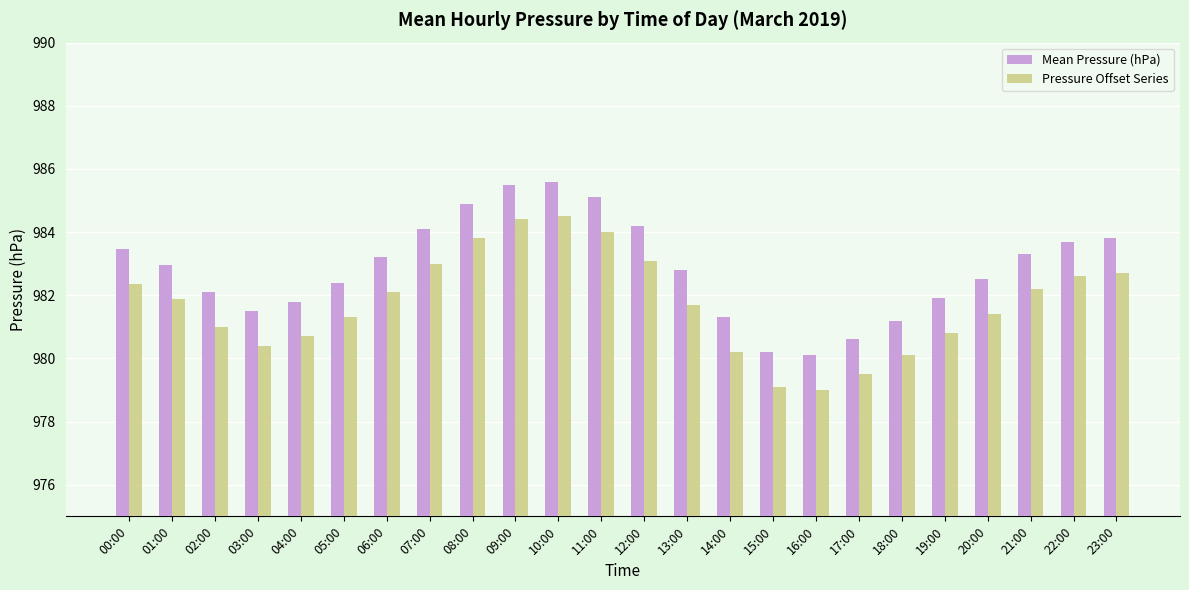

Is it true that Mean Pressure (hPa) equals 985.5 at 09:00?

True